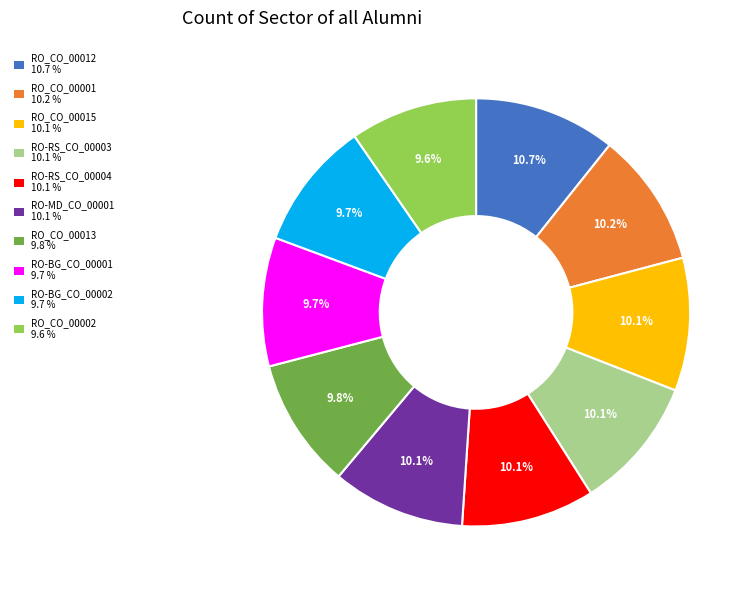

What is the ratio of the value at RO_CO_00012 to the value at RO-BG_CO_00001?

1.1